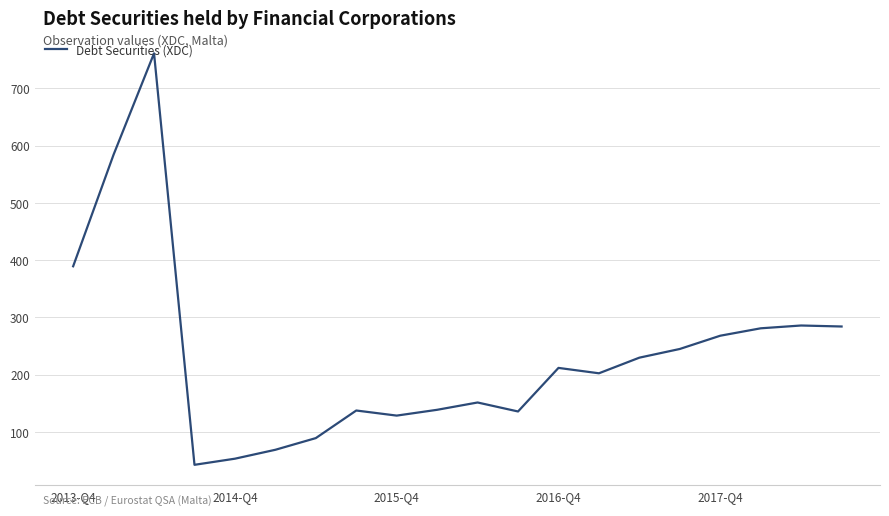

What is the average value?

234.3